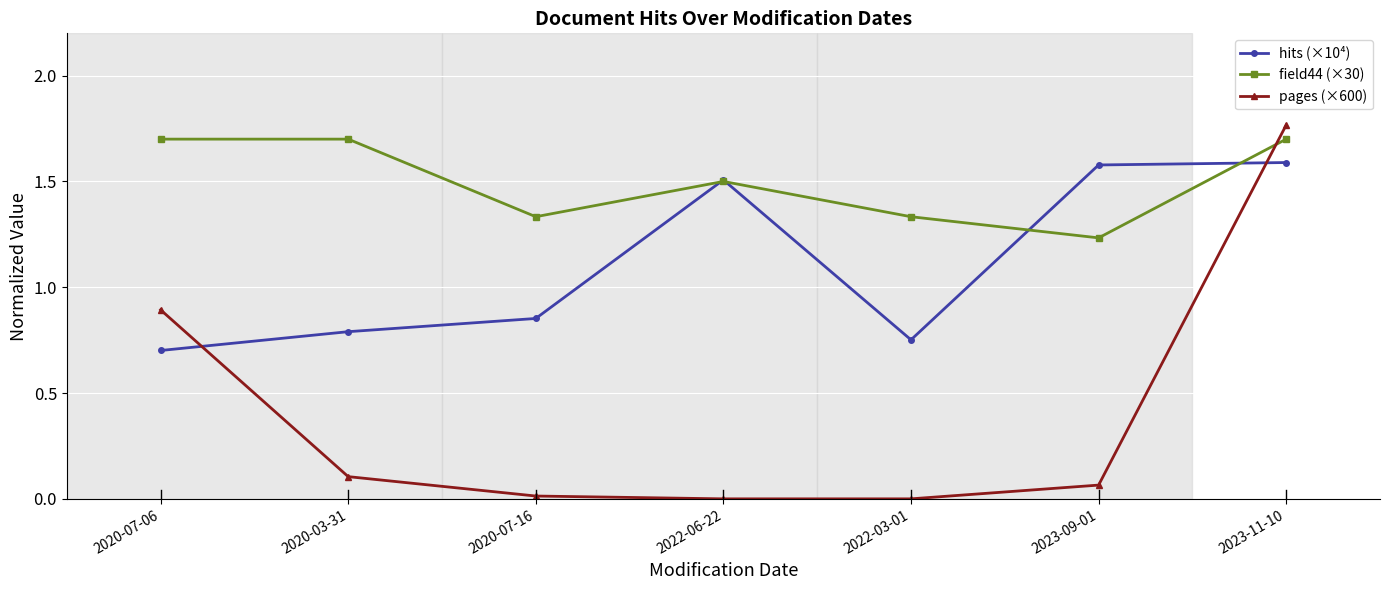

The pages (×600) series shows 0.0 at 2022-03-01. True or false?

True